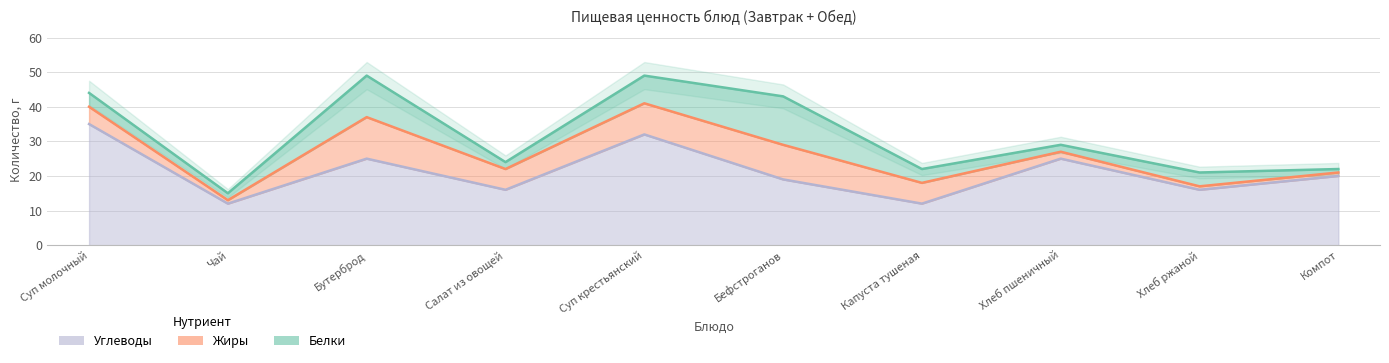

True or false: Углеводы and Белки cross at least once.

False